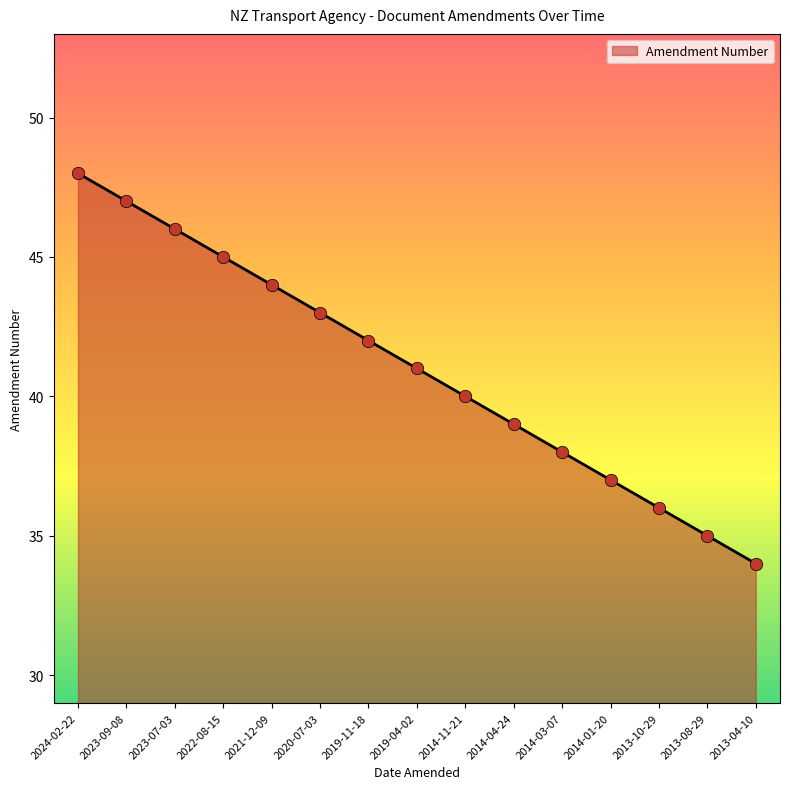

Between 2019-11-18 and 2014-01-20, which is larger?

2019-11-18